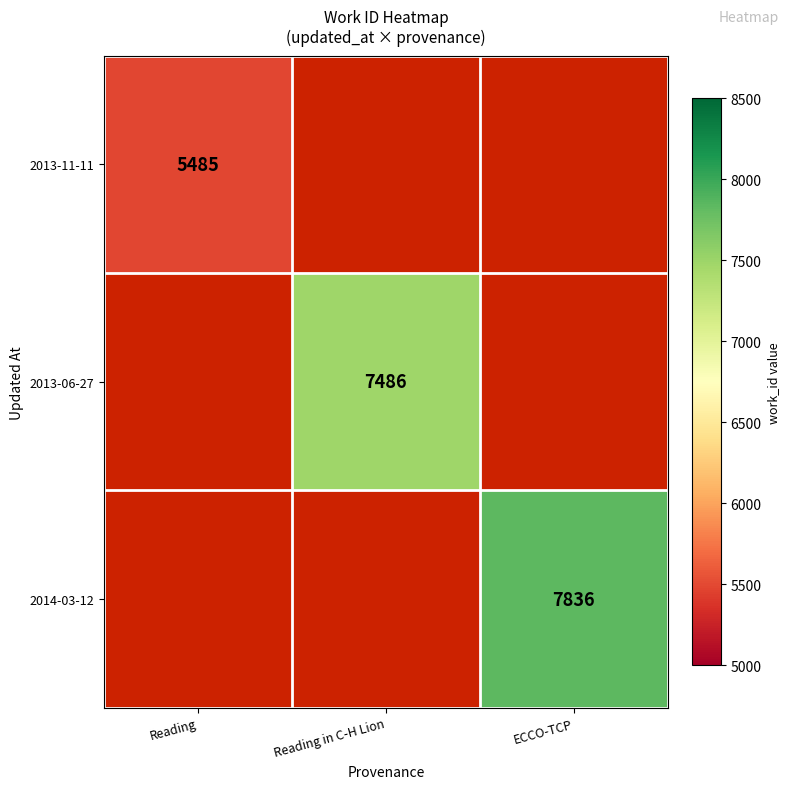

What is the smallest value displayed?

5485.0